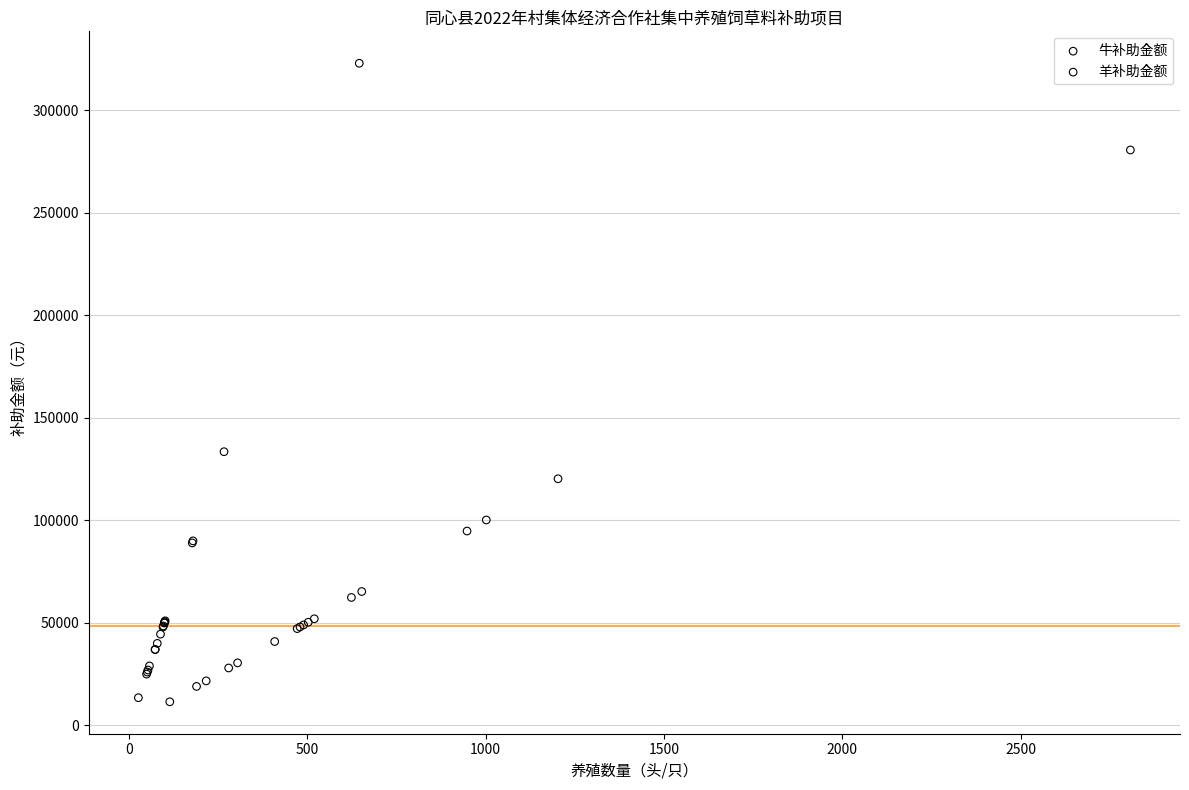

Which series has the largest Y range (max minus min)?

牛补助金额